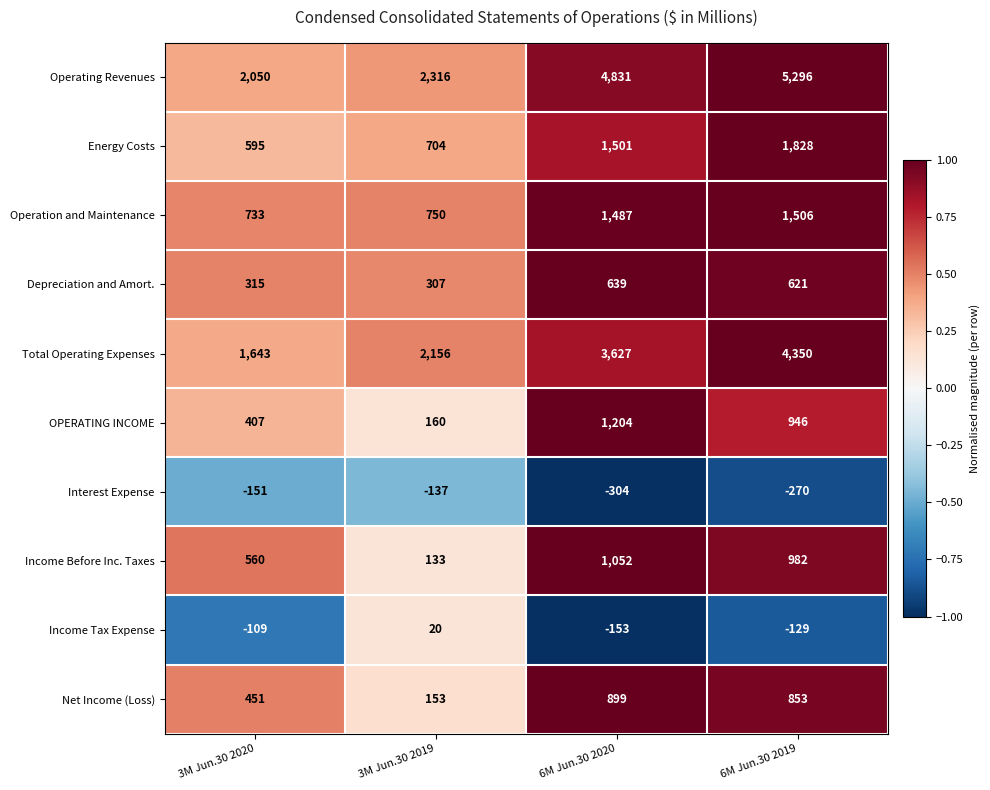

What is the difference between the second highest and minimum values in the Energy Costs series?

906